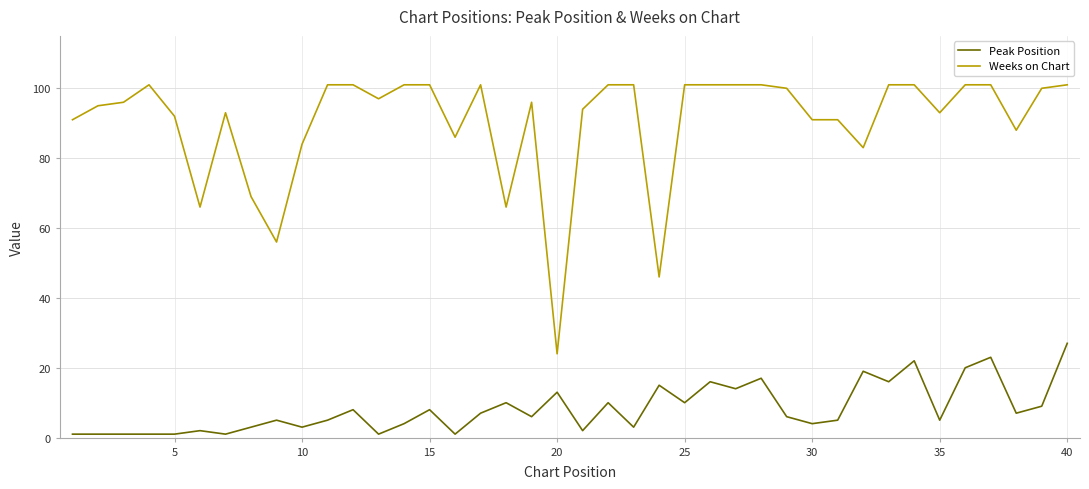

Which series has the largest total across all categories?

Weeks on Chart